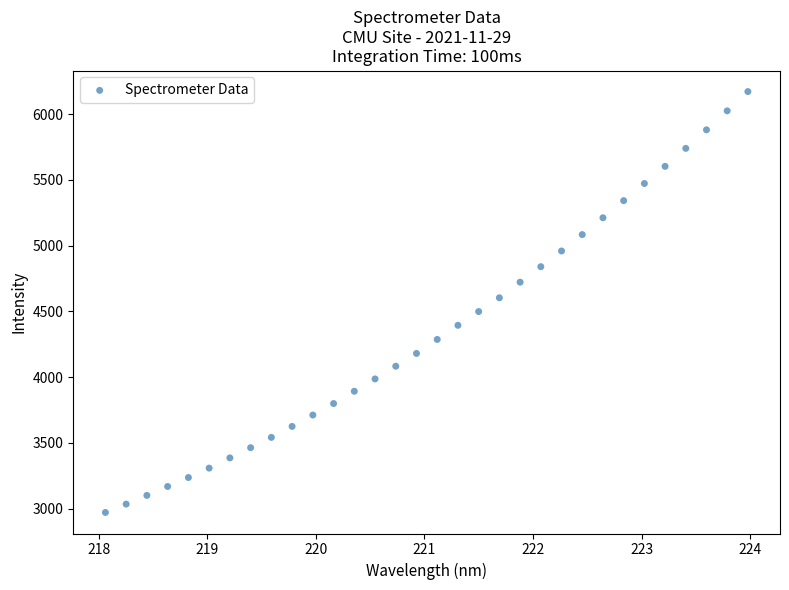

What is the range of Y values (max minus min)?

3199.9